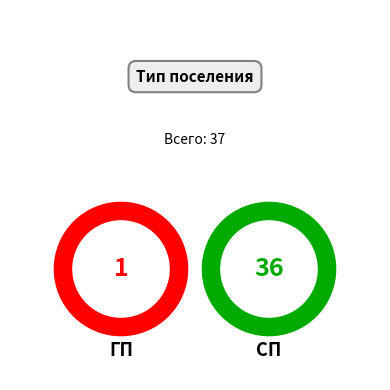

Do ГП and СП together represent more than half of the pie?

Yes